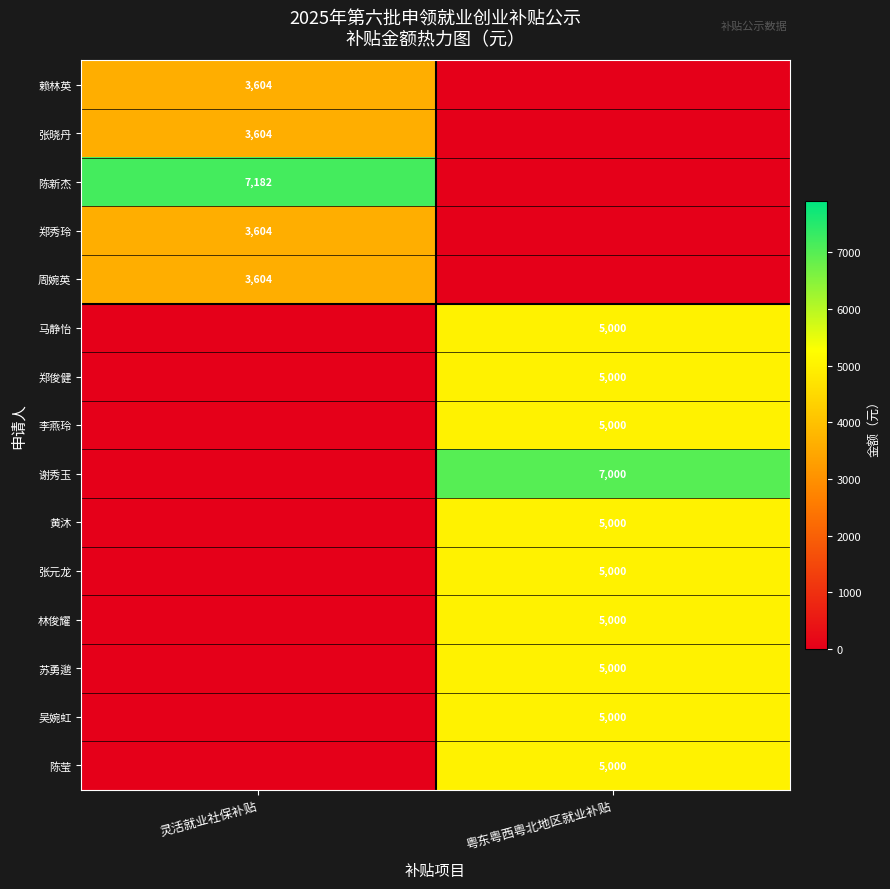

Is it true that 郑俊健 equals 5000 at 粤东粤西粤北地区就业补贴?

True